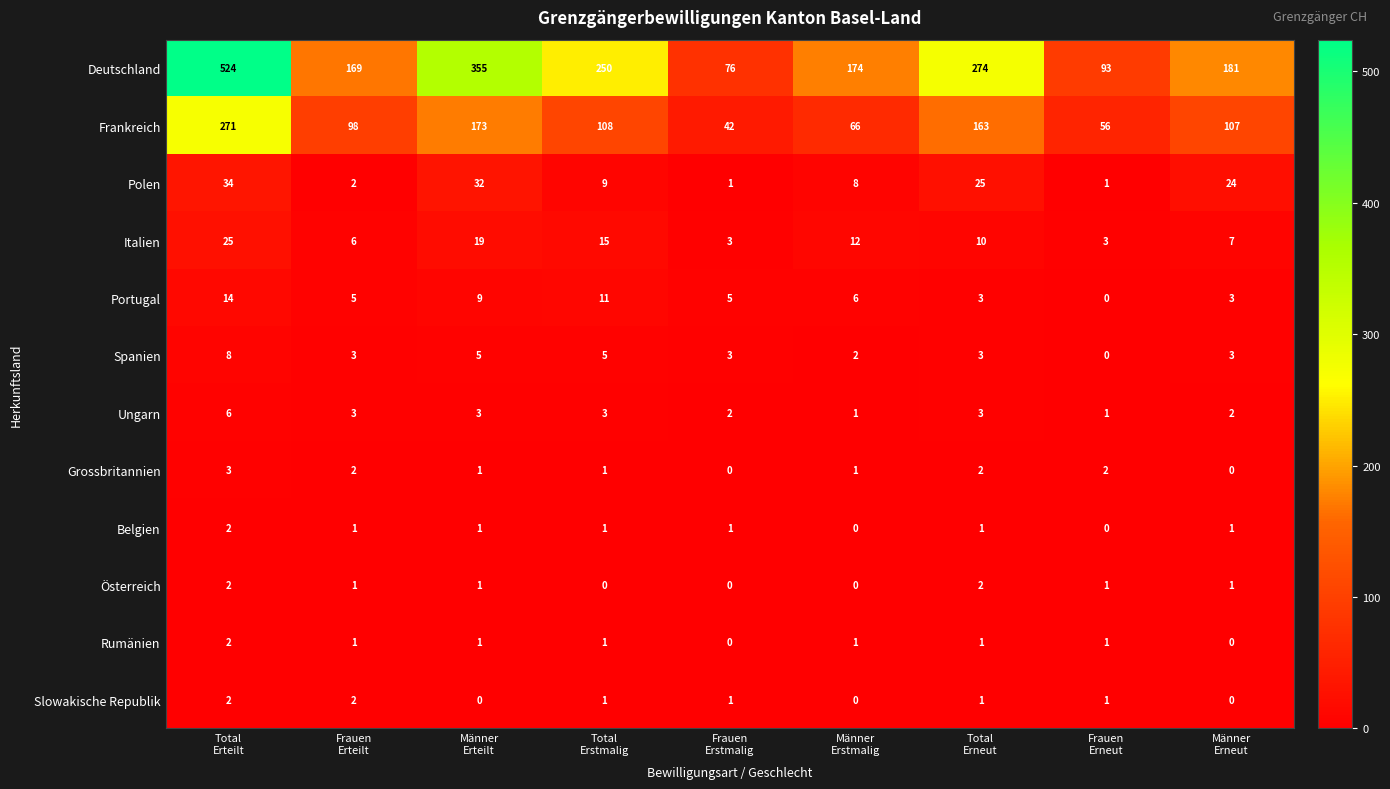

What is the difference between the second highest and second lowest values in the Spanien series?

3